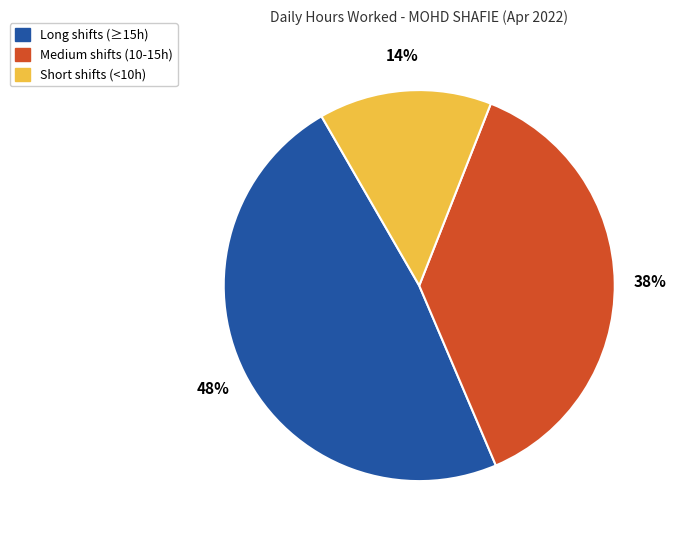

Combined, do Medium shifts (10-15h) and Long shifts (≥15h) account for over 50%?

Yes